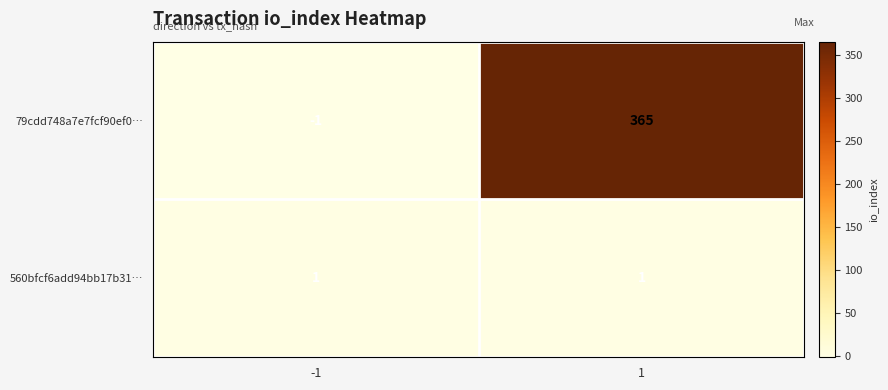

Between -1 and 1, which series saw the biggest shift?

79cdd748a7e7fcf90ef0…